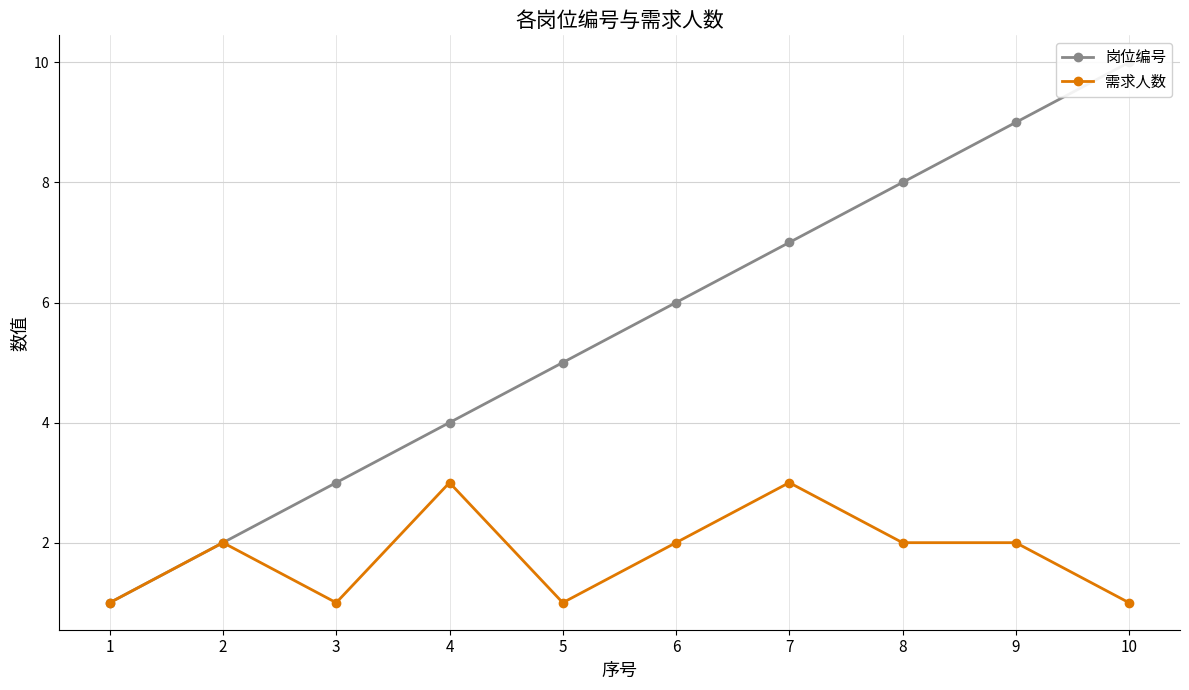

Is the value of 需求人数 at 9 greater than the value of 岗位编号 at 2?

No